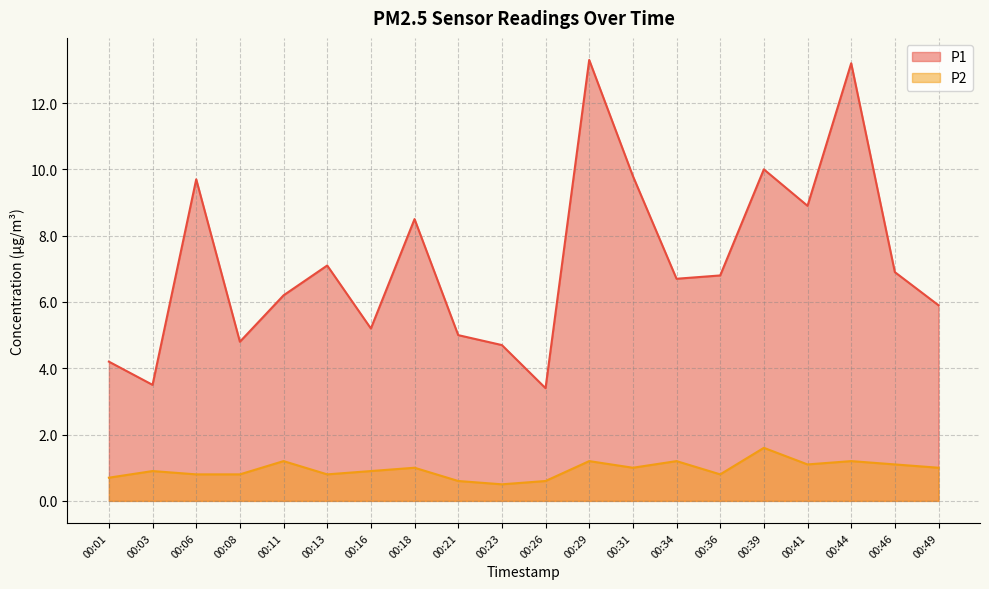

List the series in order of their peak value, lowest first.

P2, P1